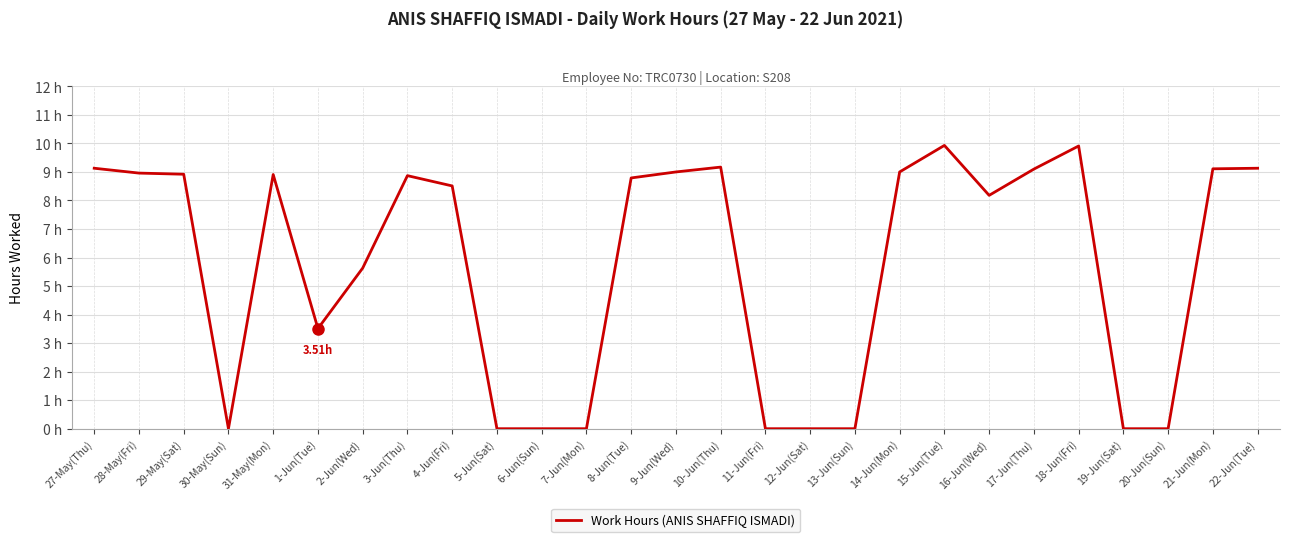

What is the label of the 24th point from the left?

19-Jun(Sat)